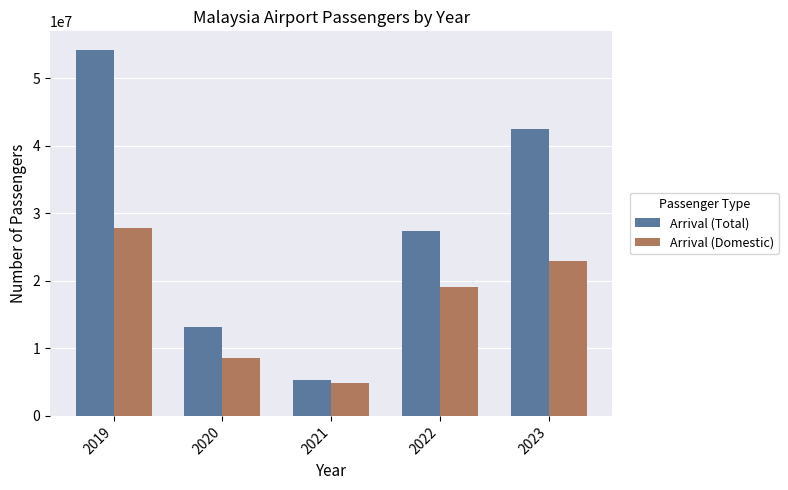

Reading right to left, what are all the values shown in this chart?

Arrival (Total): 42454769	27328436	5270556	13232437	54274433
Arrival (Domestic): 22908867	19100052	4859660	8626365	27792327